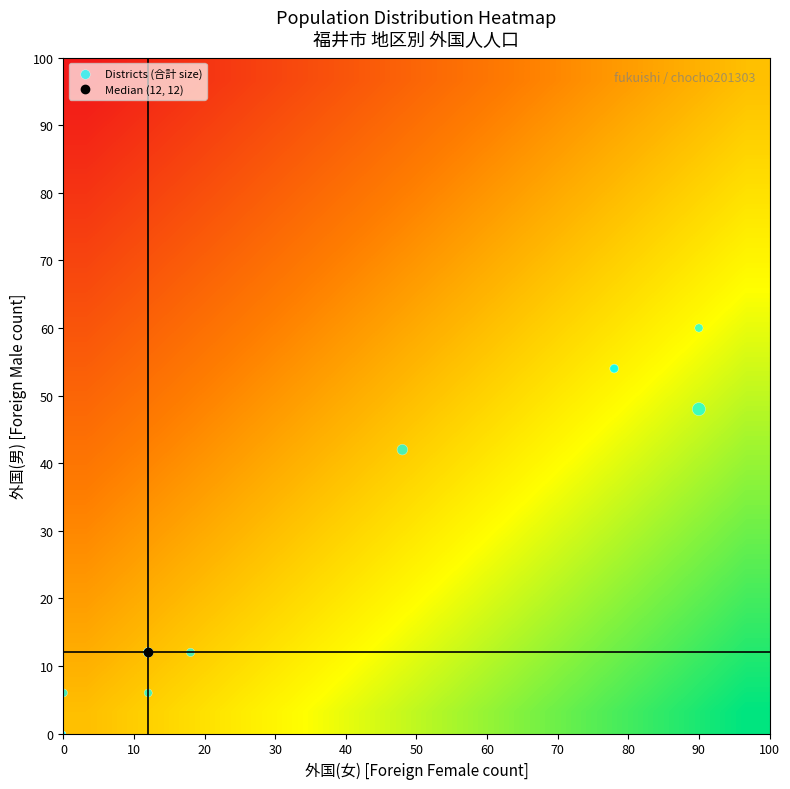

Which series has the largest total across all categories?

Districts (合計 size)